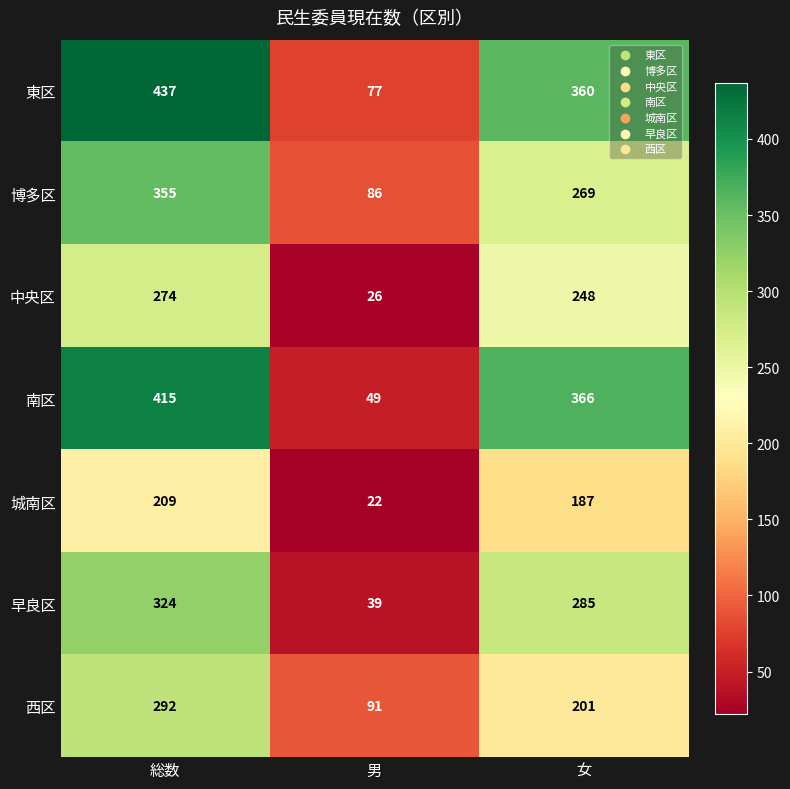

Reading left to right, extract all data points from this chart.

東区: 総数=437	男=77	女=360
博多区: 総数=355	男=86	女=269
中央区: 総数=274	男=26	女=248
南区: 総数=415	男=49	女=366
城南区: 総数=209	男=22	女=187
早良区: 総数=324	男=39	女=285
西区: 総数=292	男=91	女=201